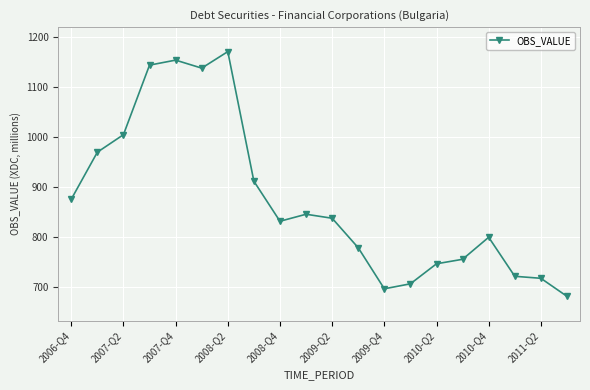

What is the sum of all values?

17494